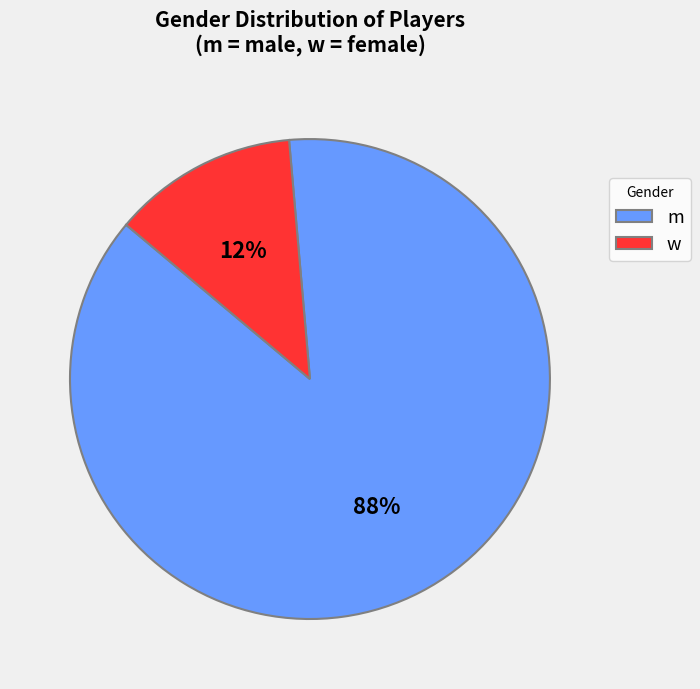

Do m and w together represent more than half of the pie?

Yes